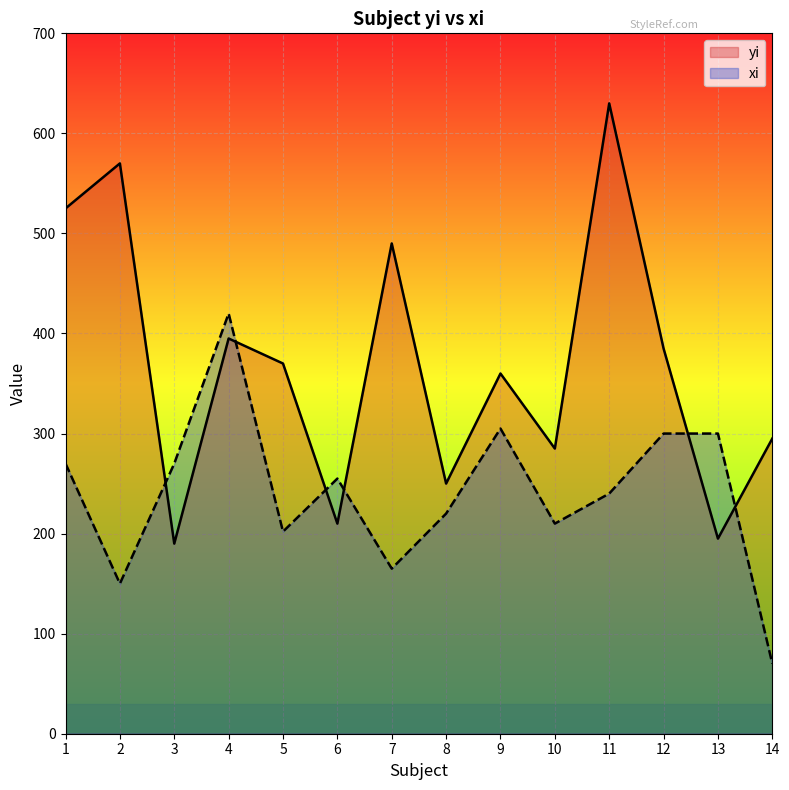

List the series in order of their overall mean, highest first.

yi, xi